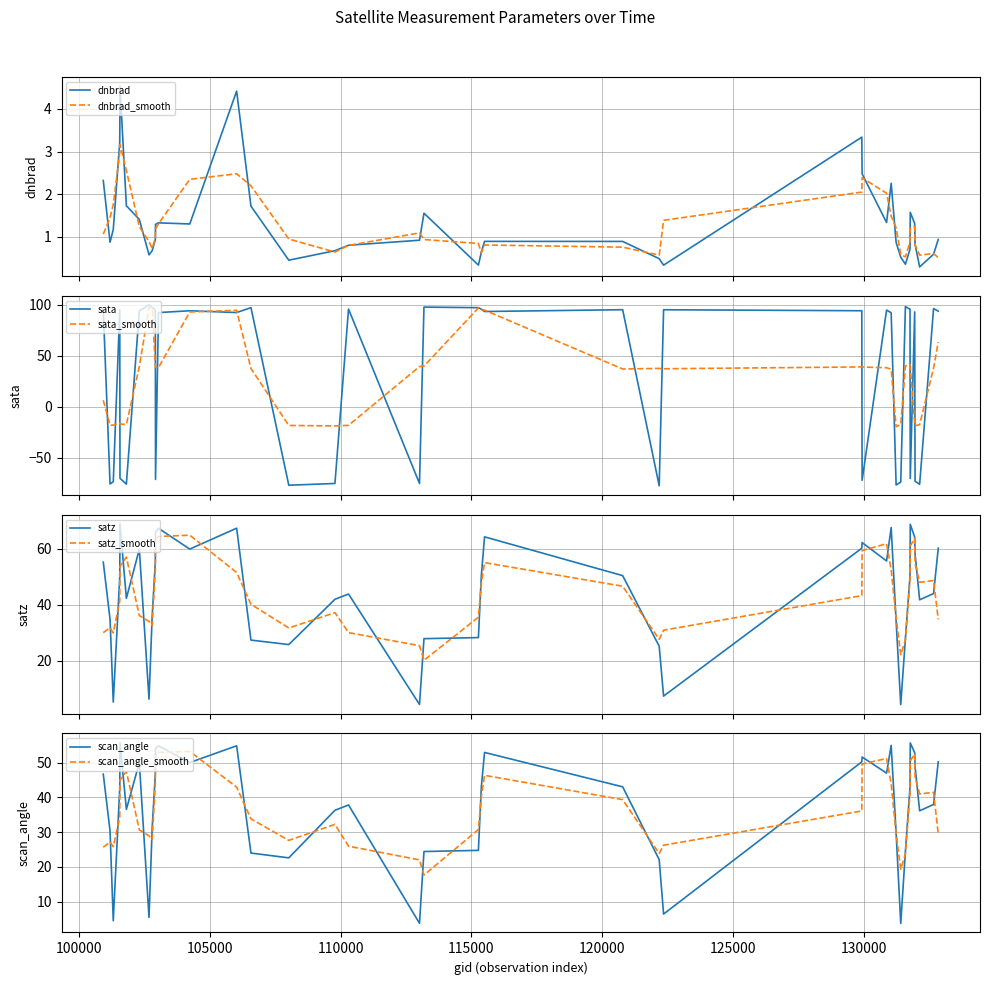

What is the highest value of the satz series?

69.0